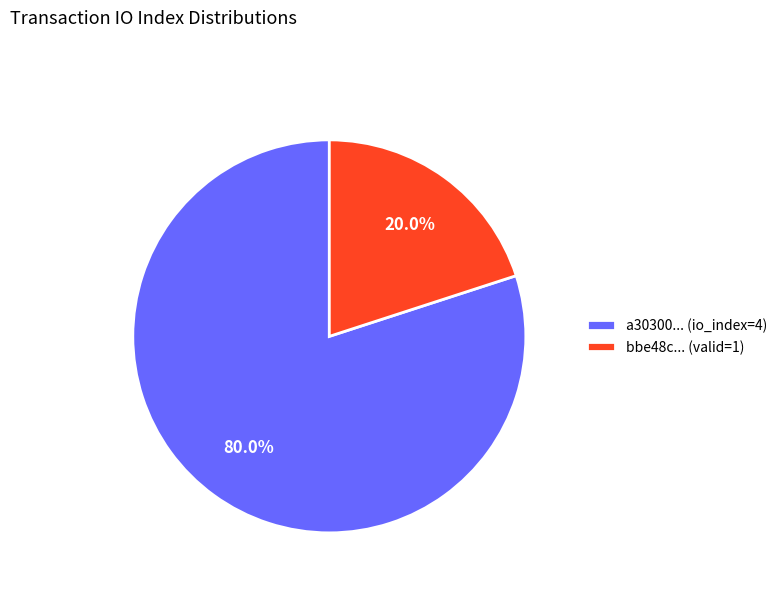

Rank the categories by value from highest to lowest.

a30300... (io_index=4), bbe48c... (valid=1)